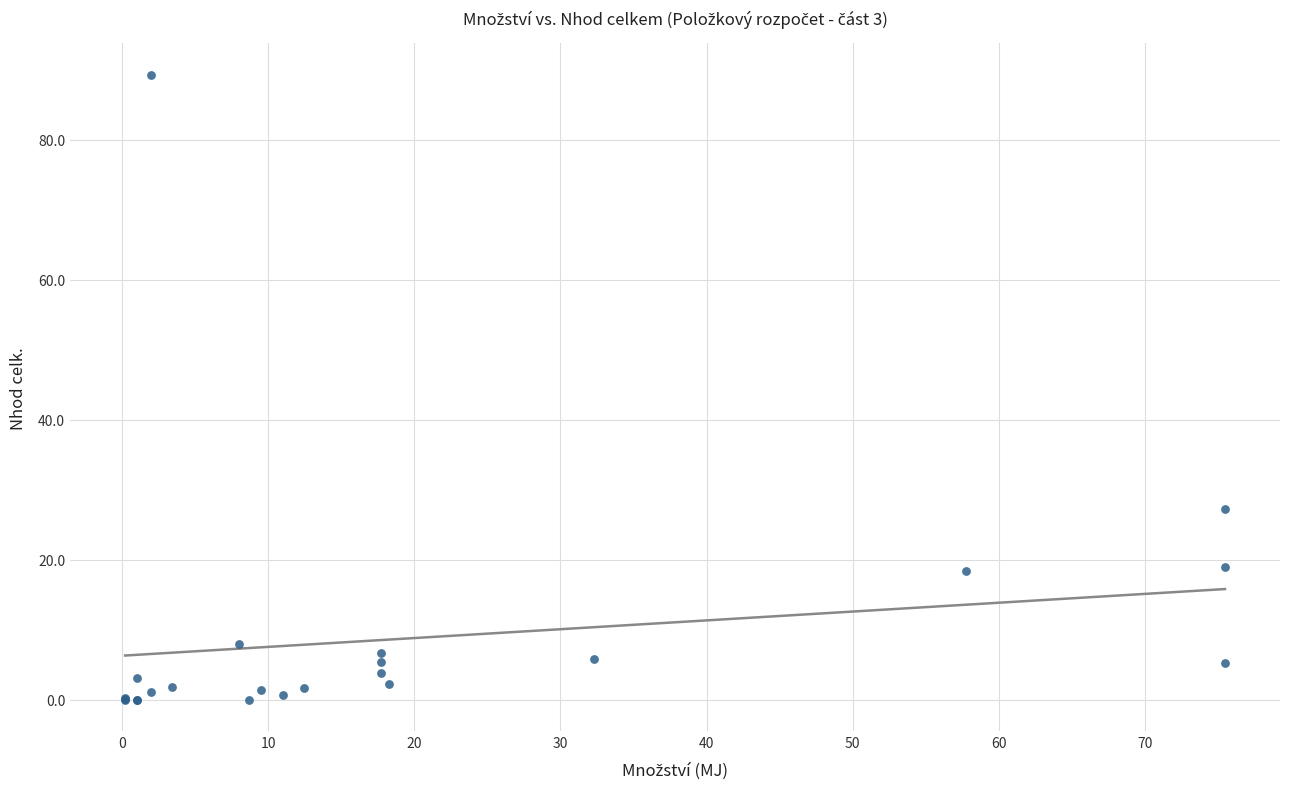

What Y value in the scatter plot is closest to 44?

27.3